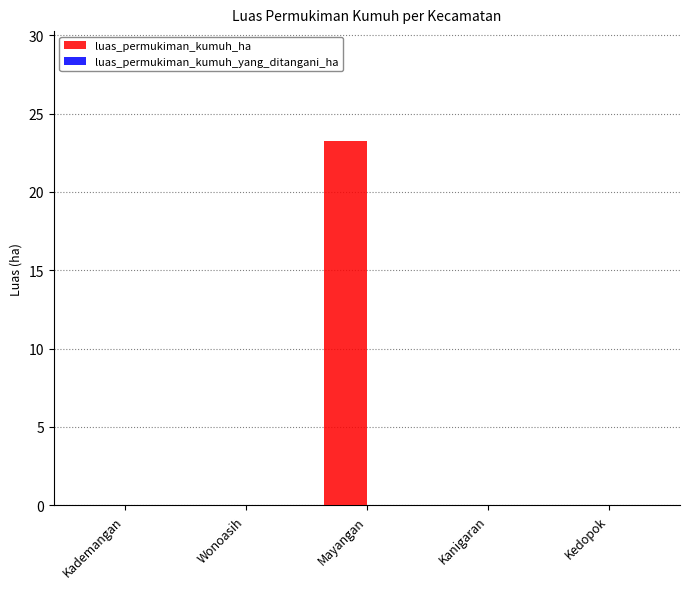

The value at Kedopok is 0.0. True or false?

True